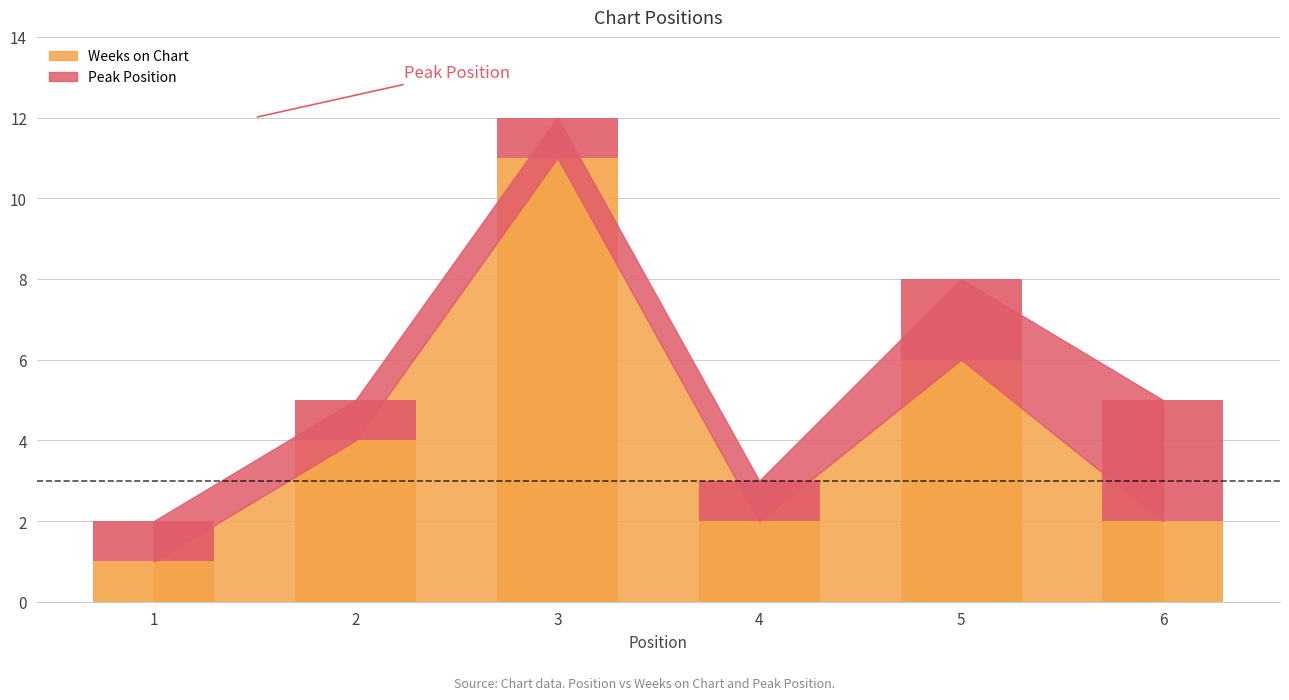

How many groups of bars are there?

6